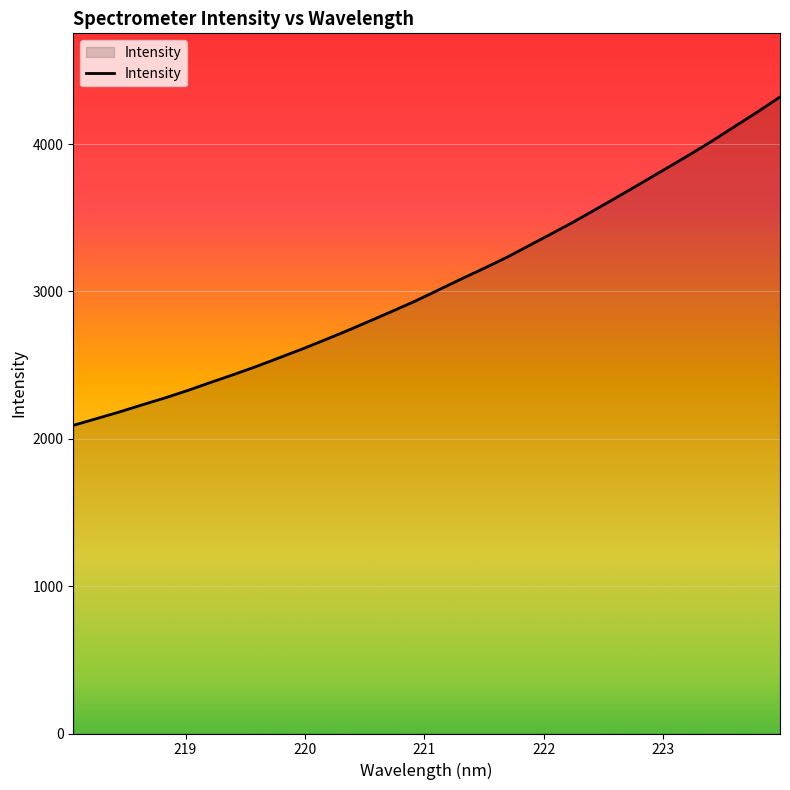

What is the difference between the maximum and second lowest values?

2183.7